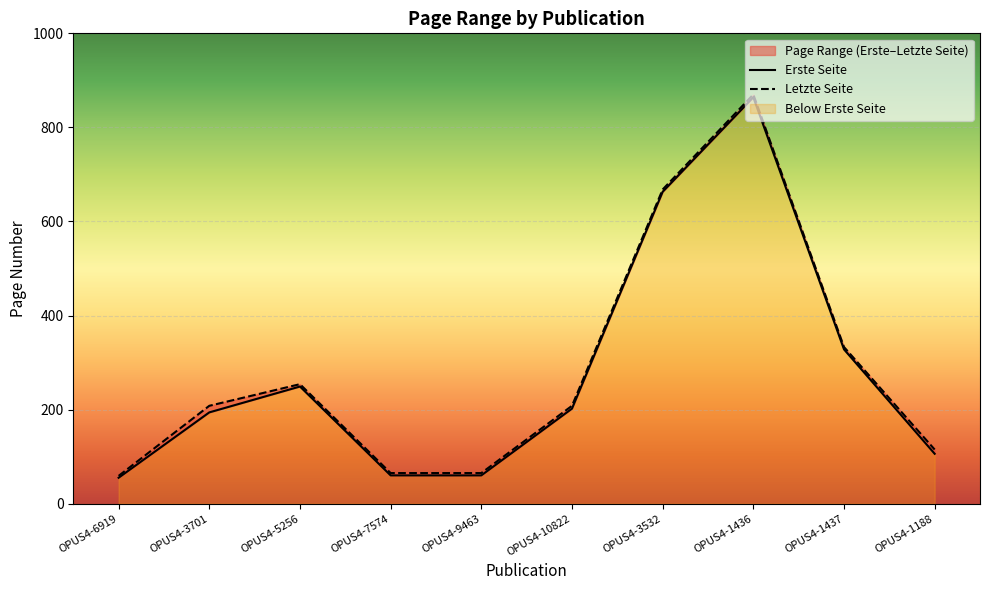

What is the difference between the highest and lowest values at OPUS4-1436?

6